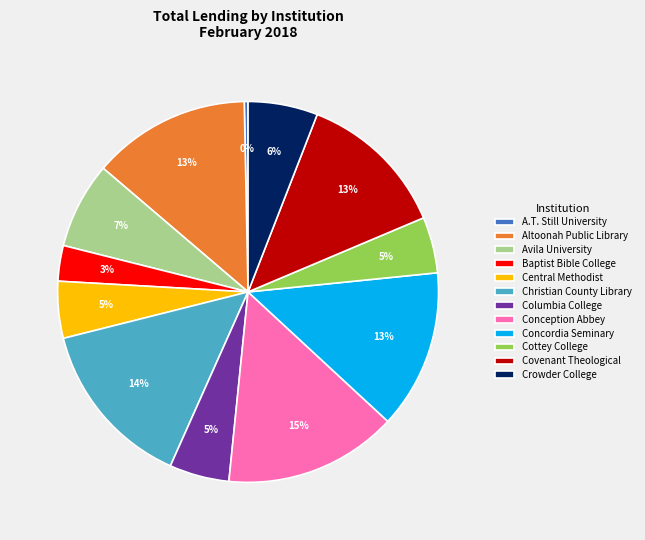

How many segments does this pie chart have?

12